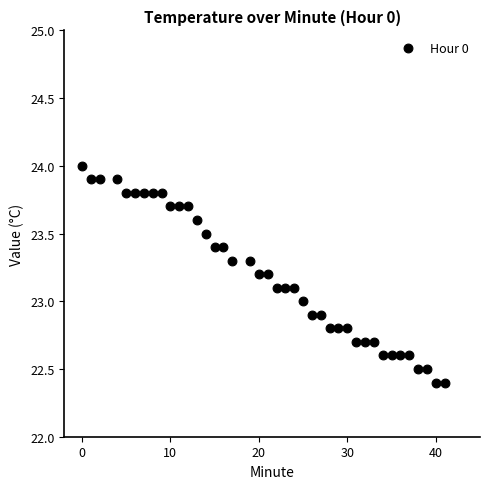

What is the range of X values (max minus min)?

41.0